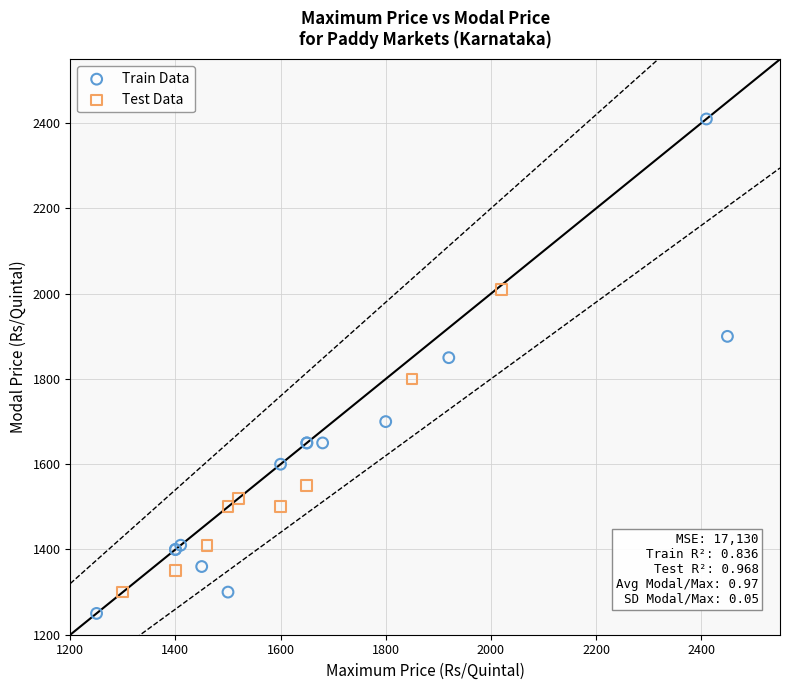

Which series reaches the maximum Y coordinate?

Train Data